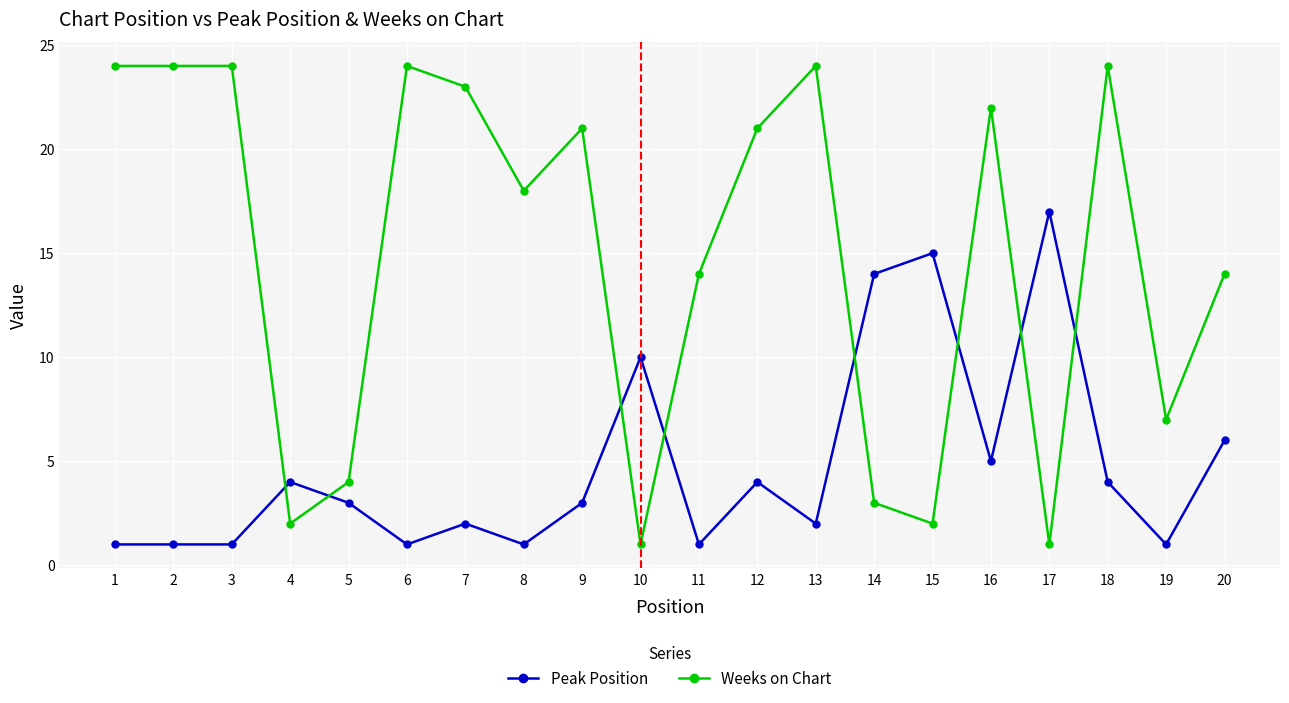

Reading left to right, list all the values displayed in this chart.

Peak Position: 1	1	1	4	3	1	2	1	3	10	1	4	2	14	15	5	17	4	1	6
Weeks on Chart: 24	24	24	2	4	24	23	18	21	1	14	21	24	3	2	22	1	24	7	14